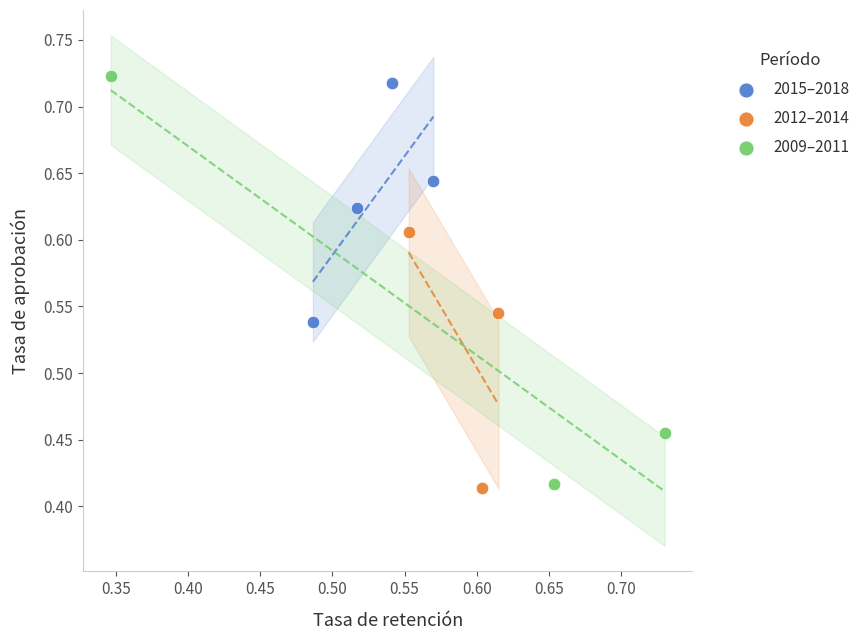

Which series reaches the maximum Y coordinate?

2009–2011